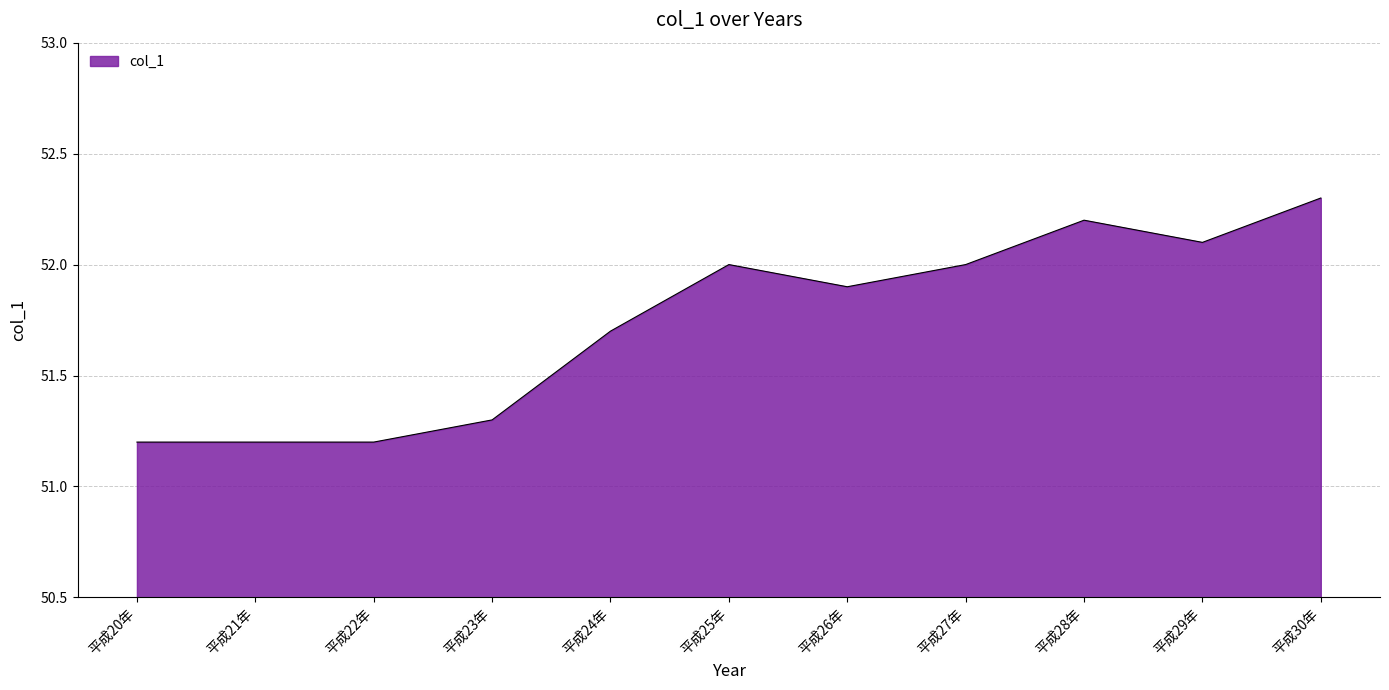

Does the chart display data point markers on the line(s)?

No